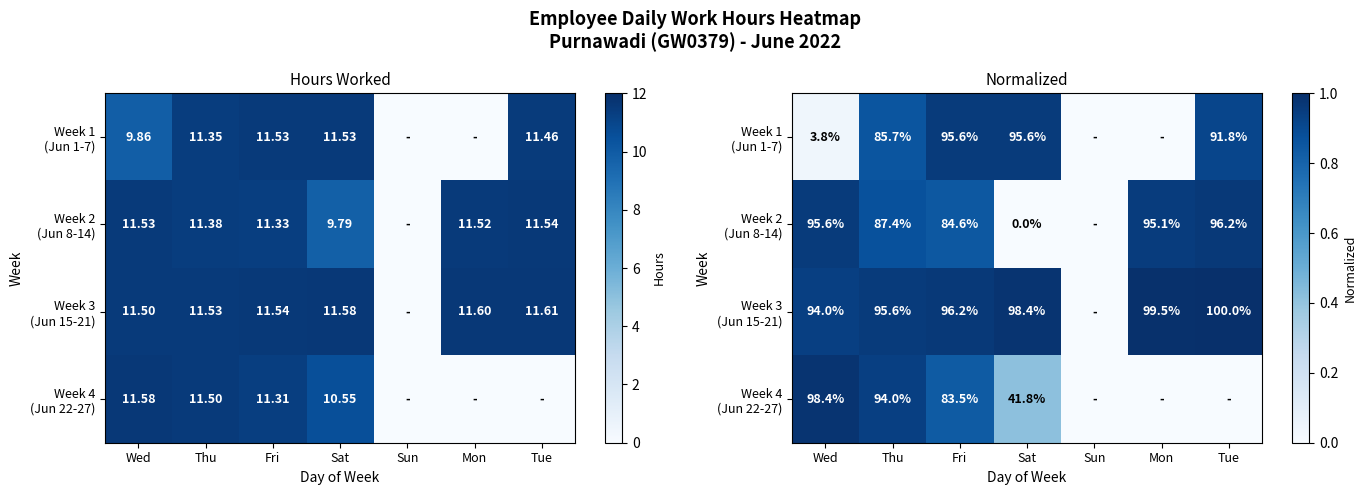

Between Sat and Tue, which series saw the biggest shift?

Week 2 (Jun 8-14)